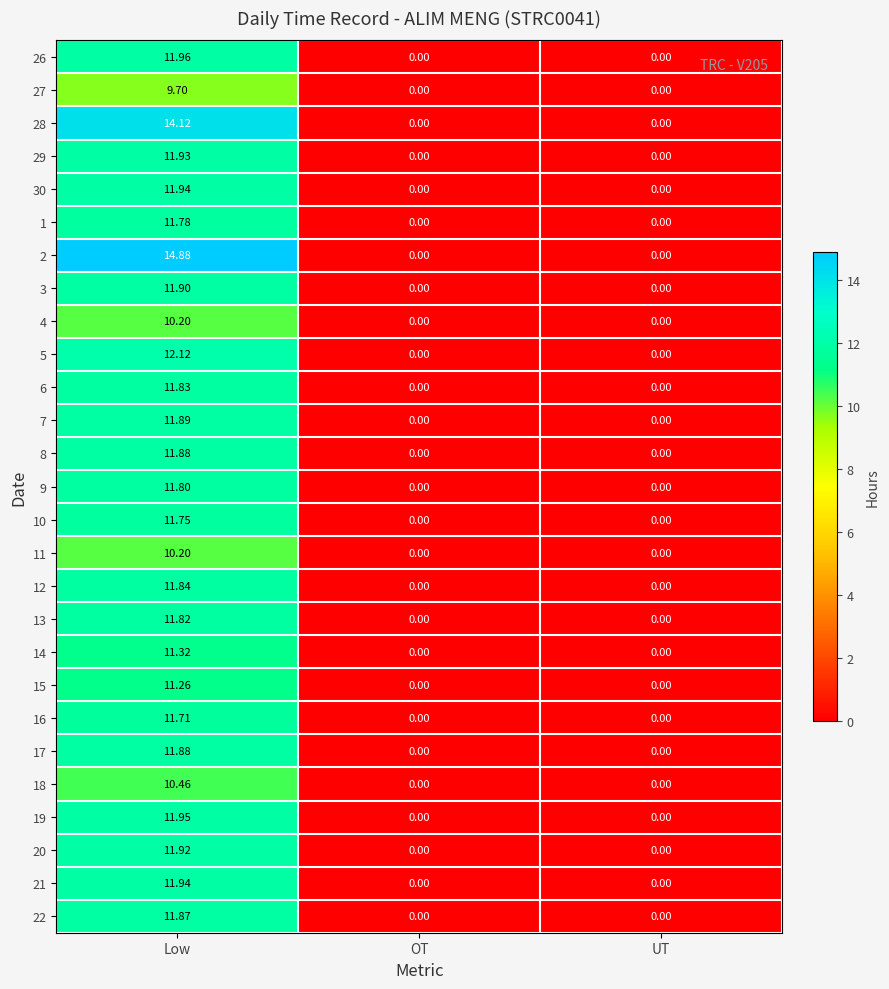

Which series has the largest total across all categories?

2